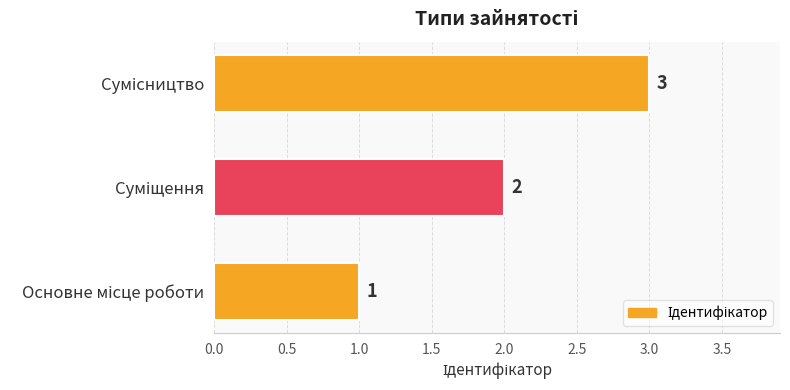

What is the maximum value shown in the chart?

3